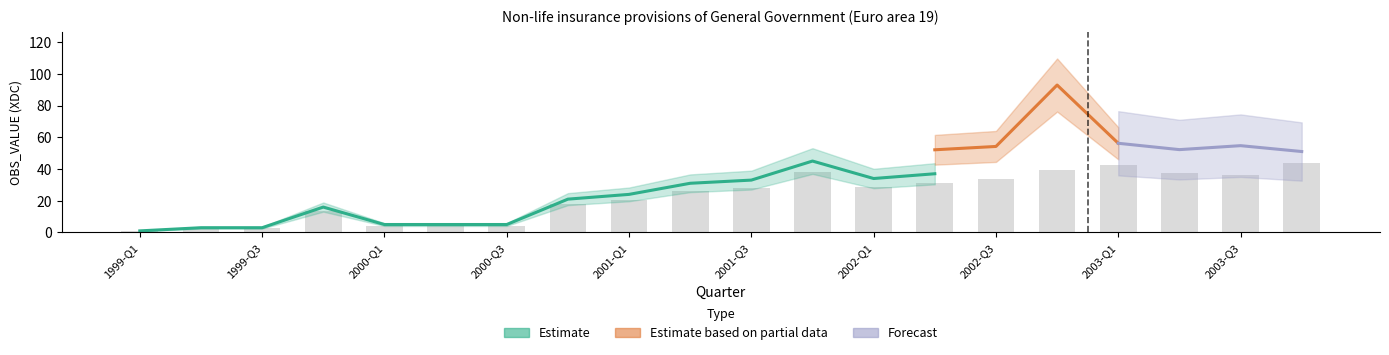

How many distinct data groups are displayed?

3